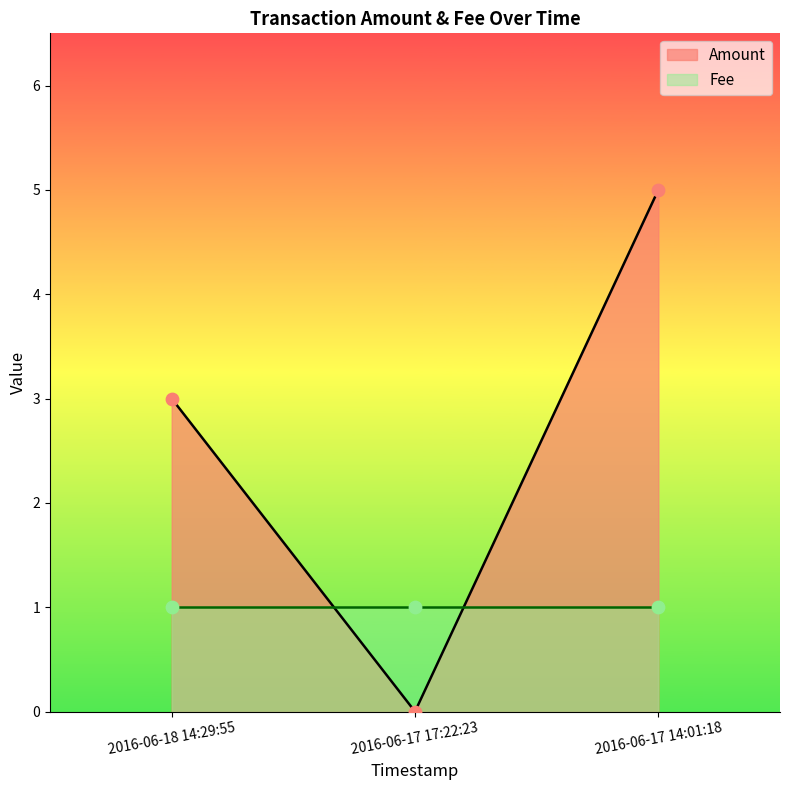

What is the ratio of the value at 2016-06-17 14:01:18 to the value at 2016-06-18 14:29:55?

1.7